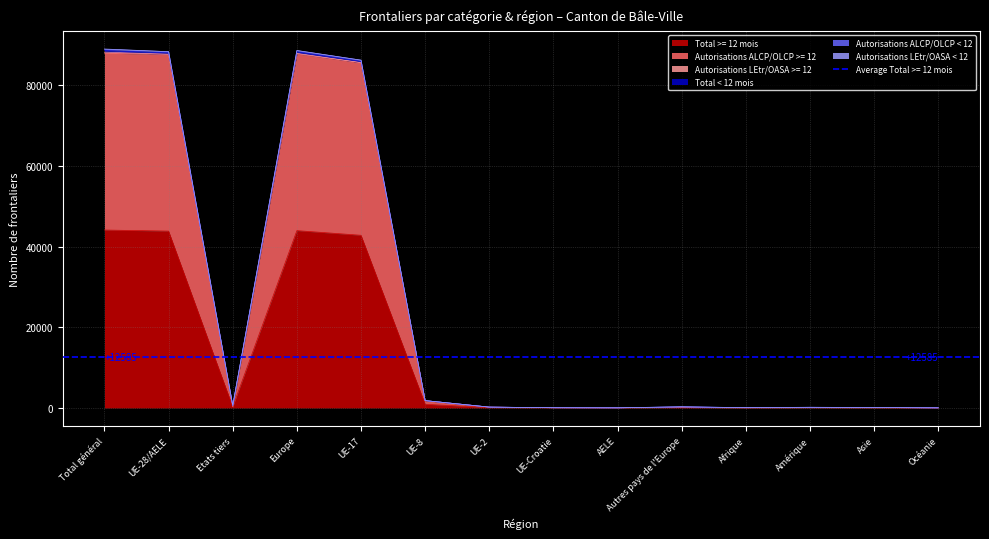

The Total < 12 mois series shows 298 at Autres pays de l'Europe. True or false?

True